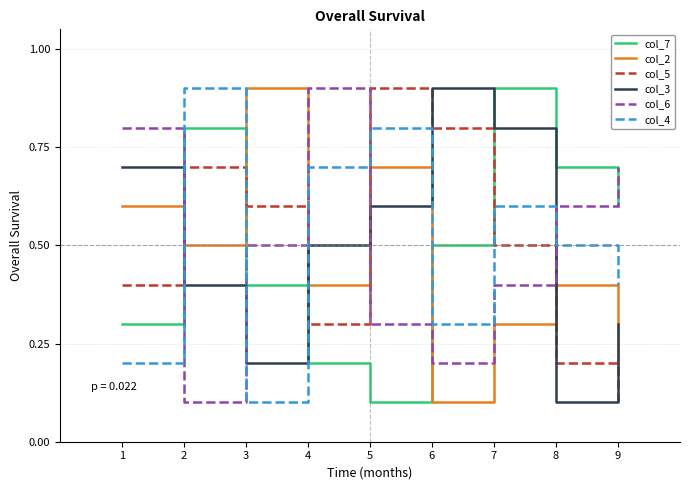

The value of col_6 at 2 is 0.2. True or false?

False